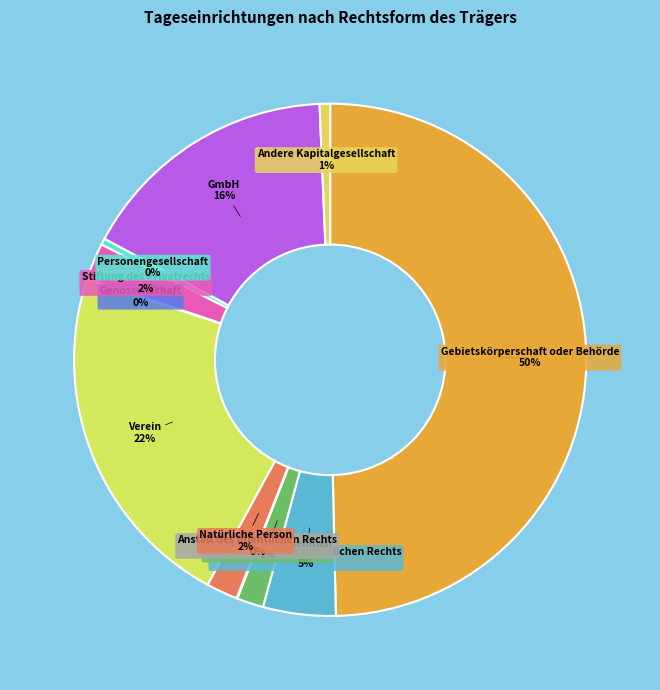

True or false: Verein accounts for 16% of the total.

False